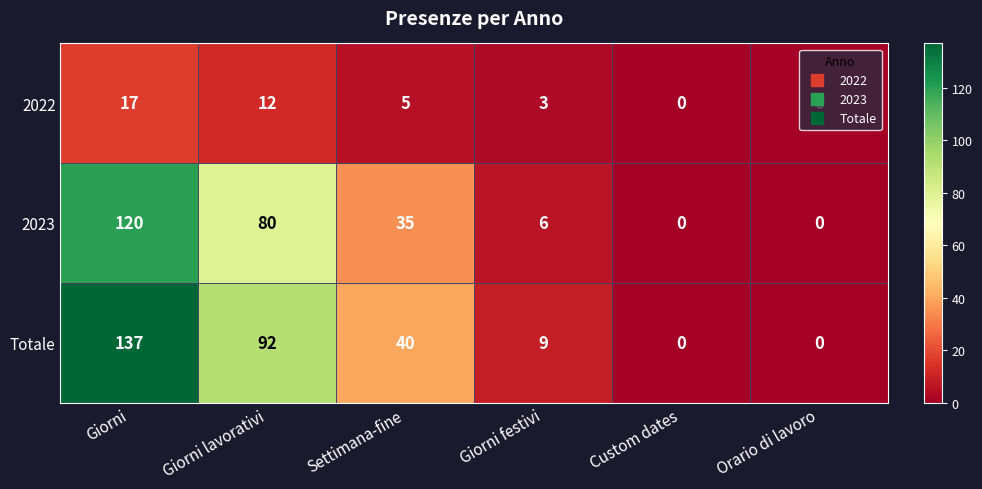

Which category has the highest value in the Totale series?

Giorni